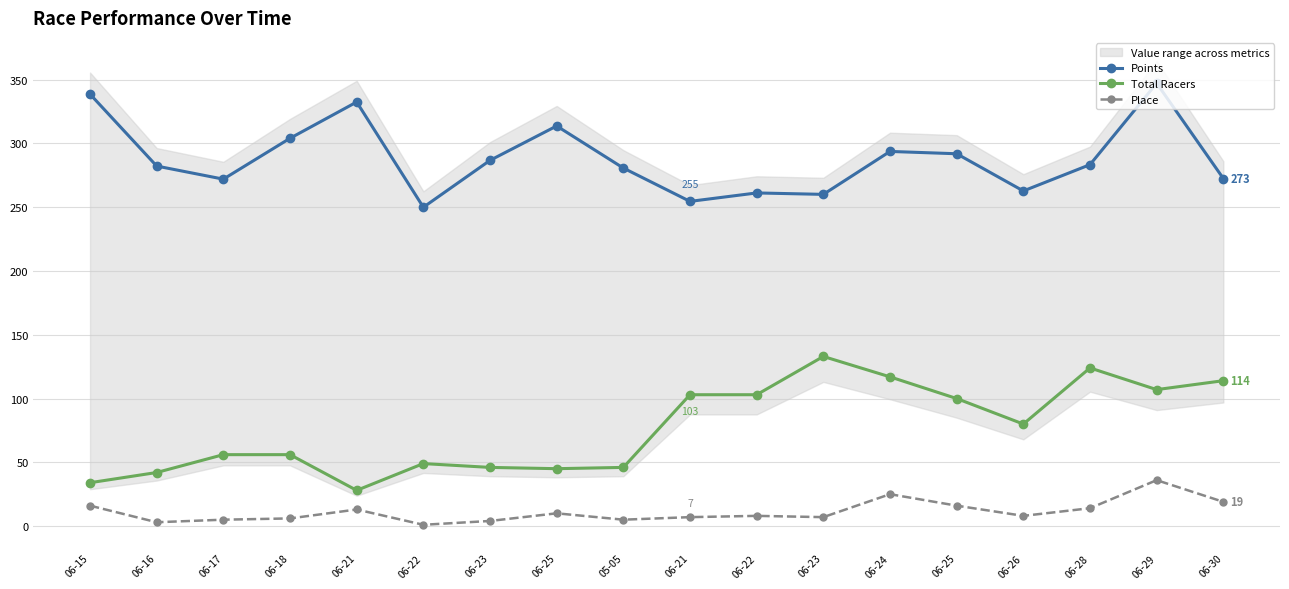

What is the highest value of the Place series?

36.0